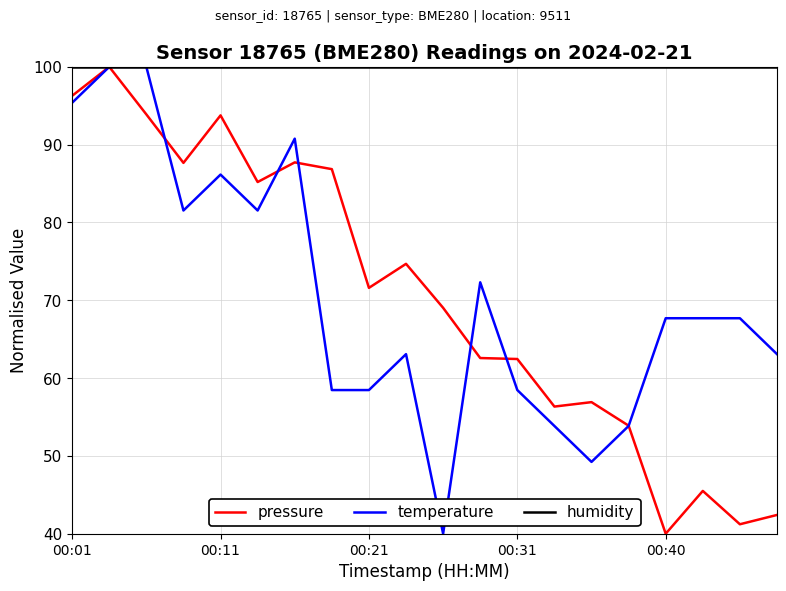

Which series has the largest total across all categories?

humidity